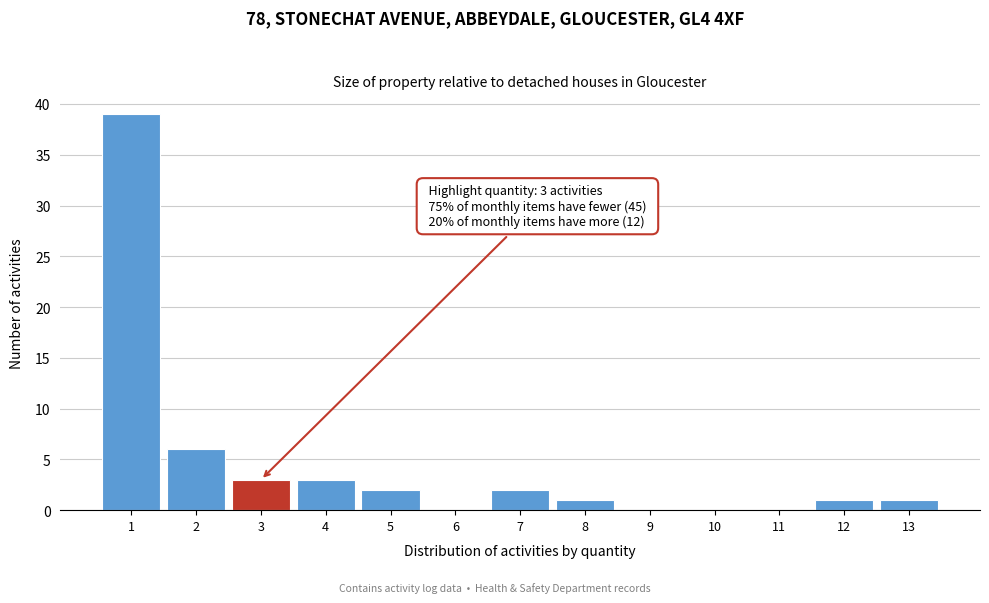

Which range on the x-axis has the tallest bar?

0.5 to 1.5